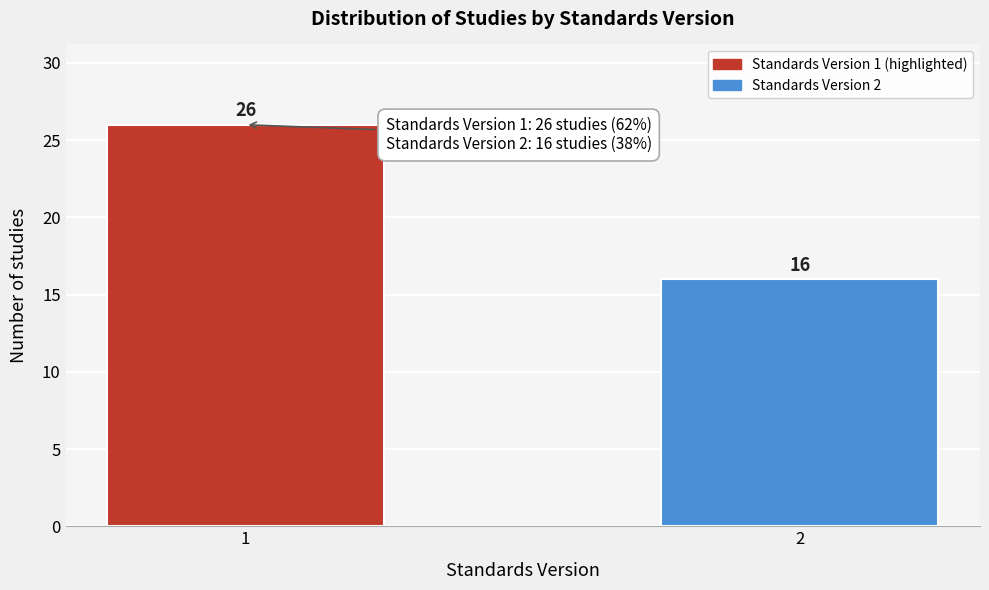

Reading right to left, what are all the values shown in this chart?

2=16	1=26